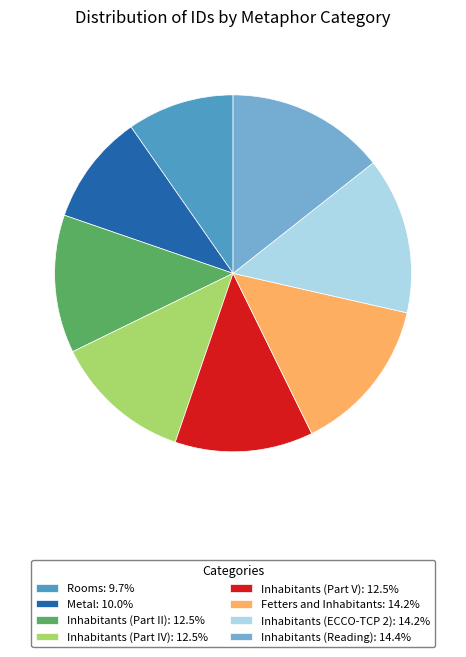

Is there a majority slice in this chart?

No